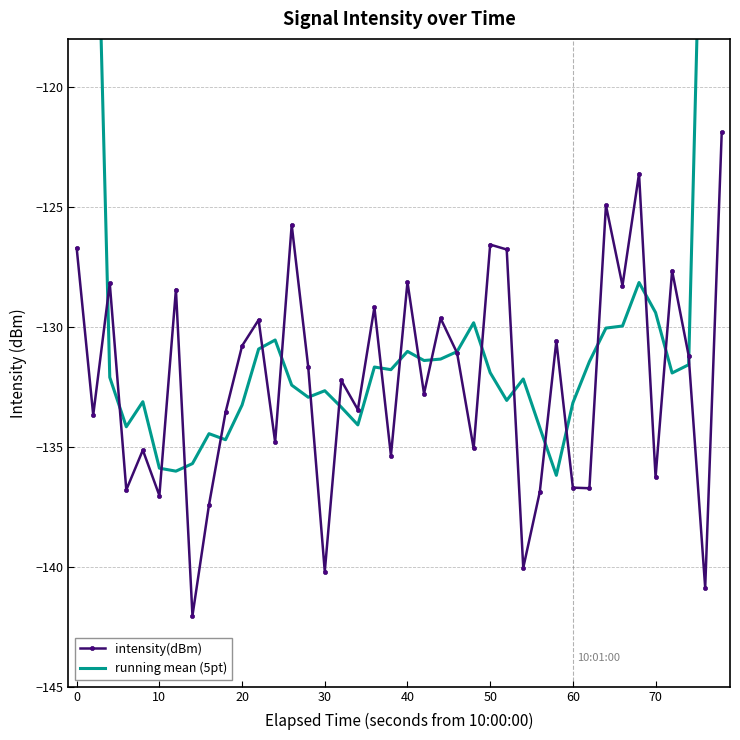

What is the difference between the maximum and minimum values in the running mean (5pt) series?

58.5